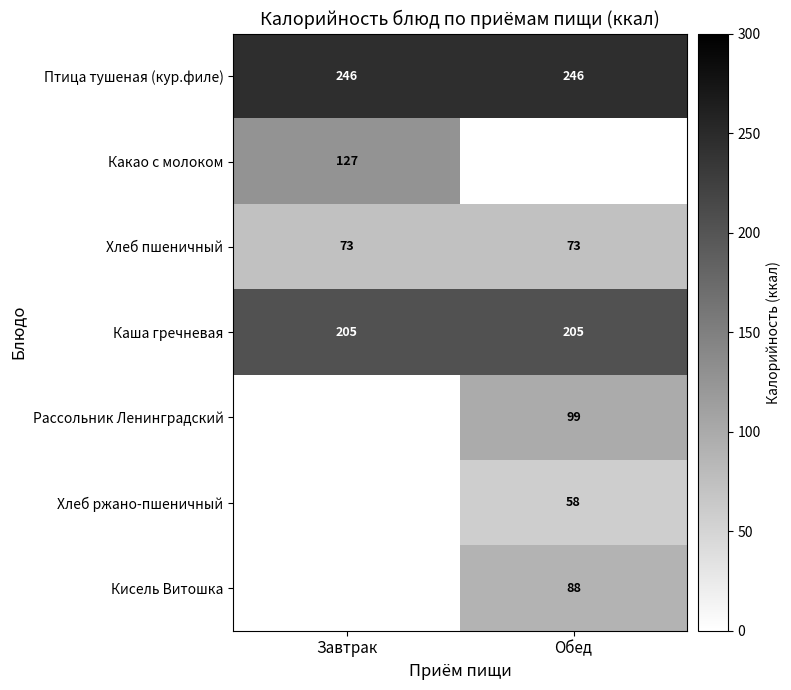

What is the sum of all Птица тушеная (кур.филе) values?

492